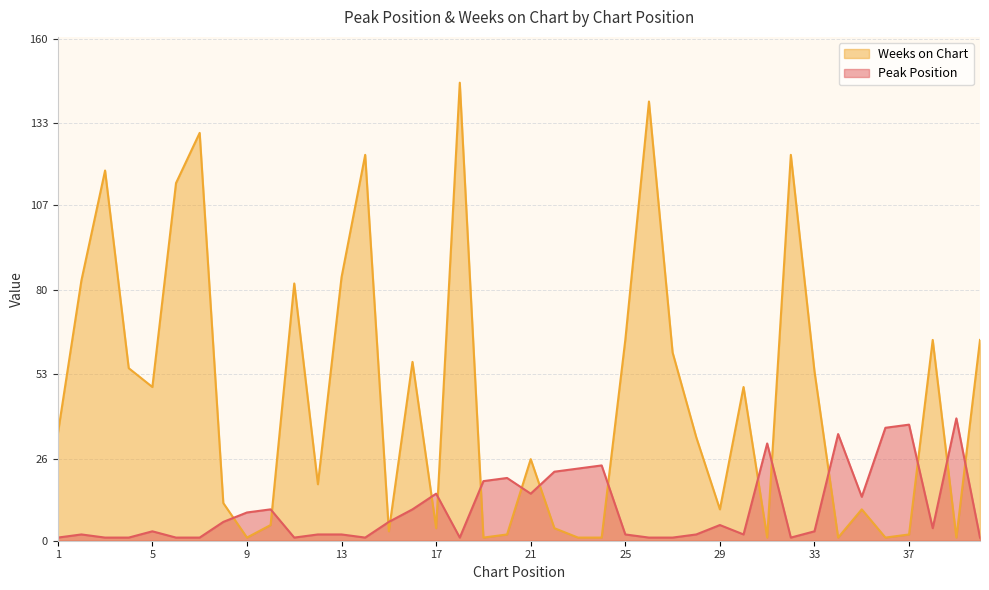

What is the sum of all Weeks on Chart values?

1830